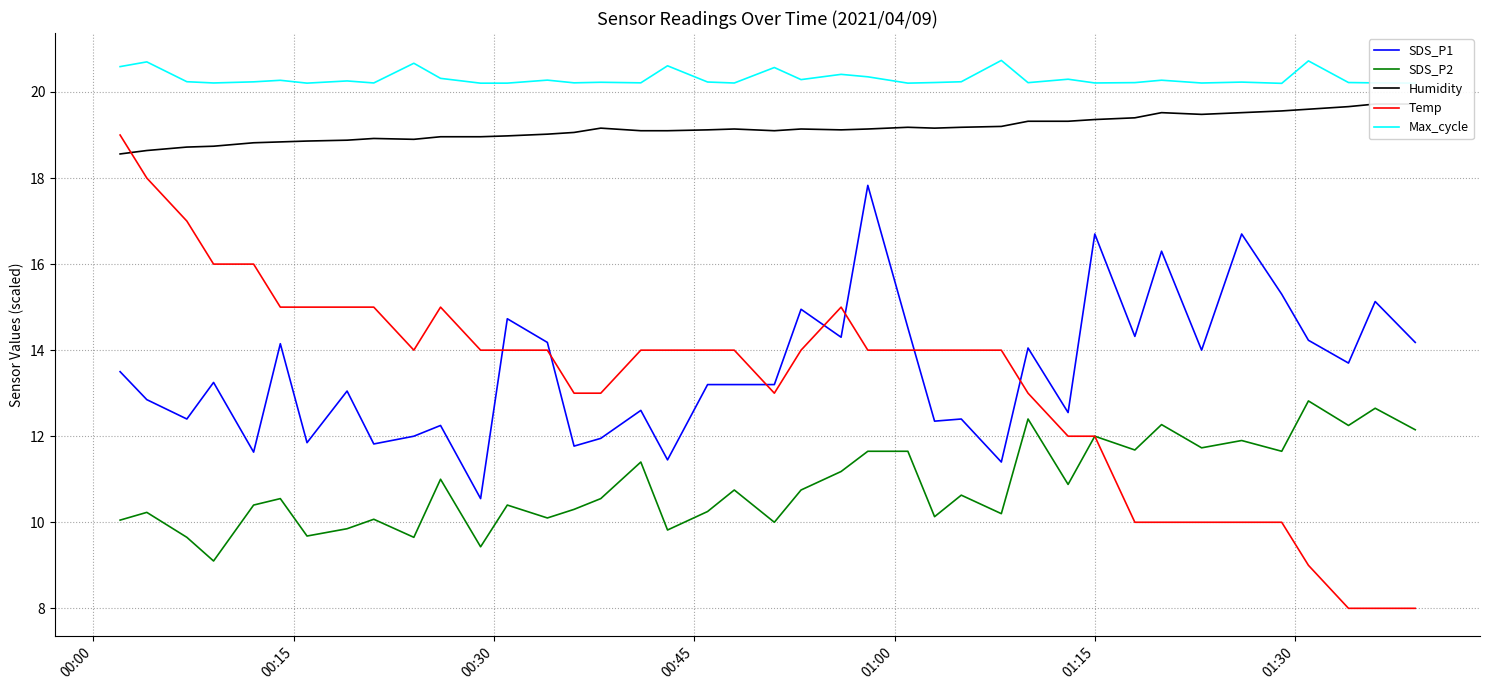

What is the highest value of the Max_cycle series?

20.7